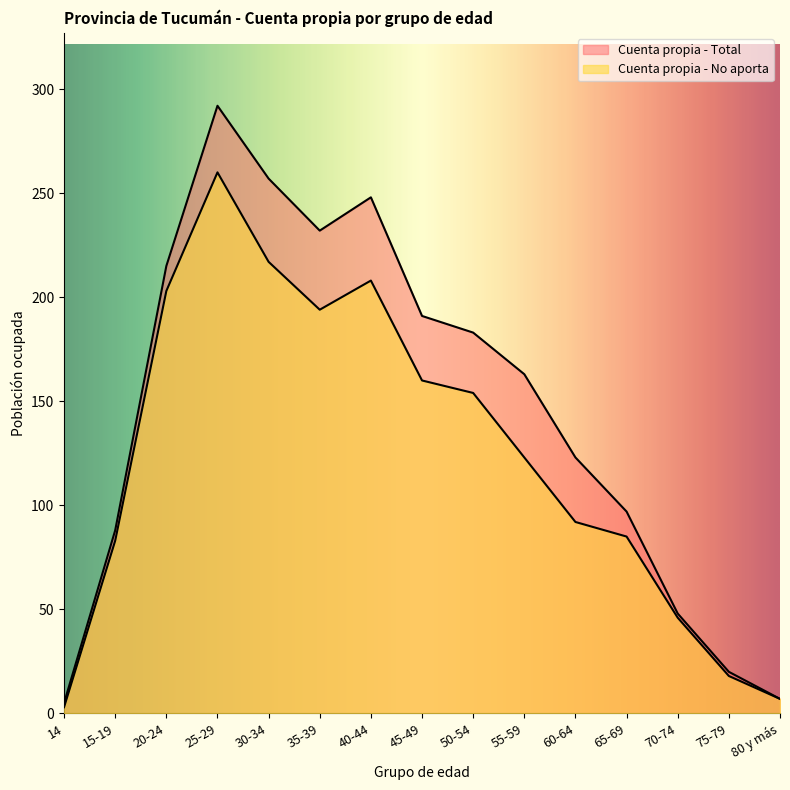

True or false: Cuenta propia - No aporta and Cuenta propia - Total cross at least once.

False